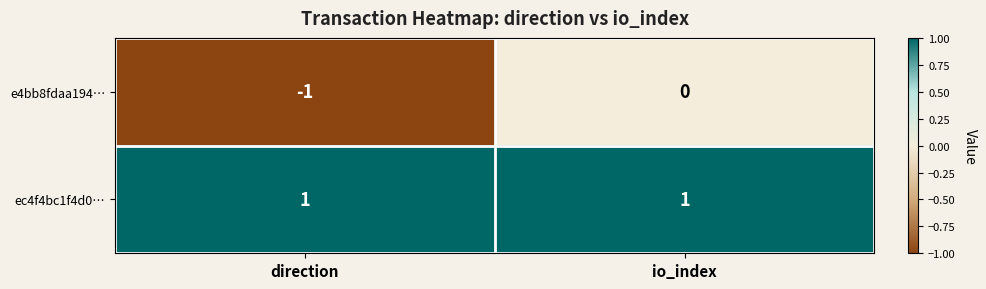

Which series has the widest spread of values?

e4bb8fdaa194…